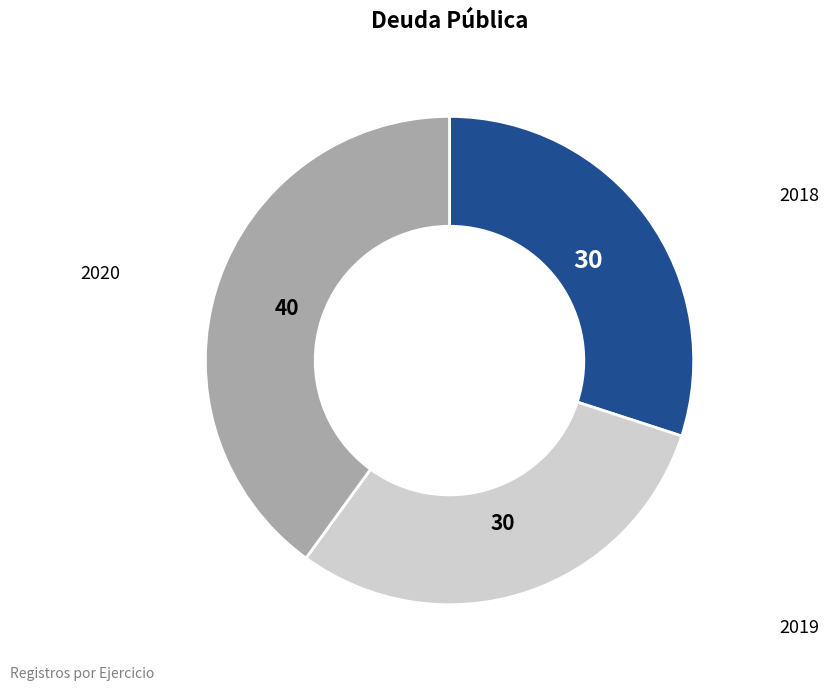

How many segments does this pie chart have?

3